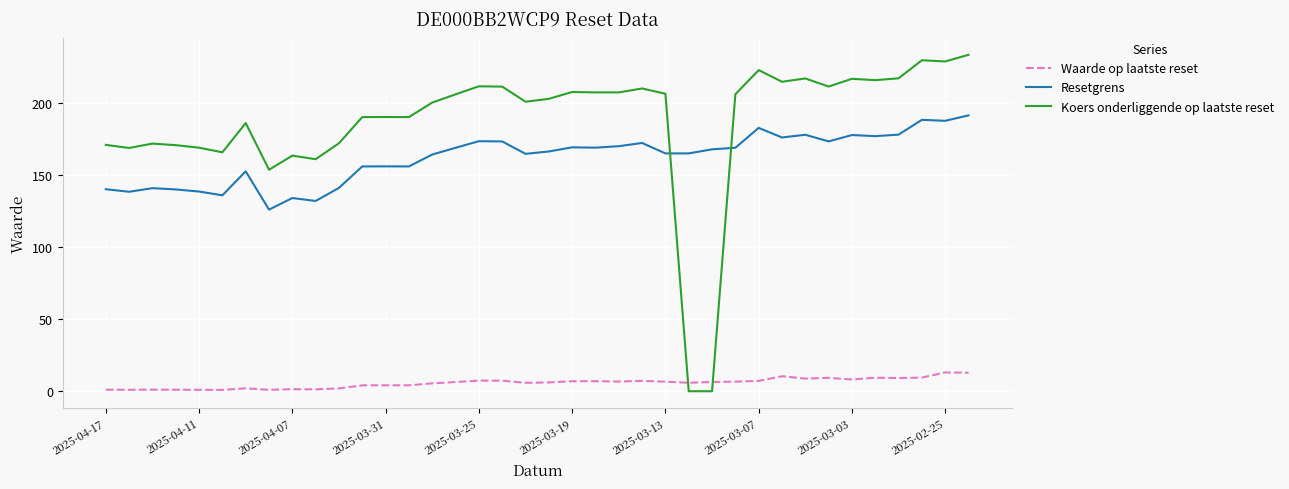

Which series has the largest range (max minus min)?

Koers onderliggende op laatste reset